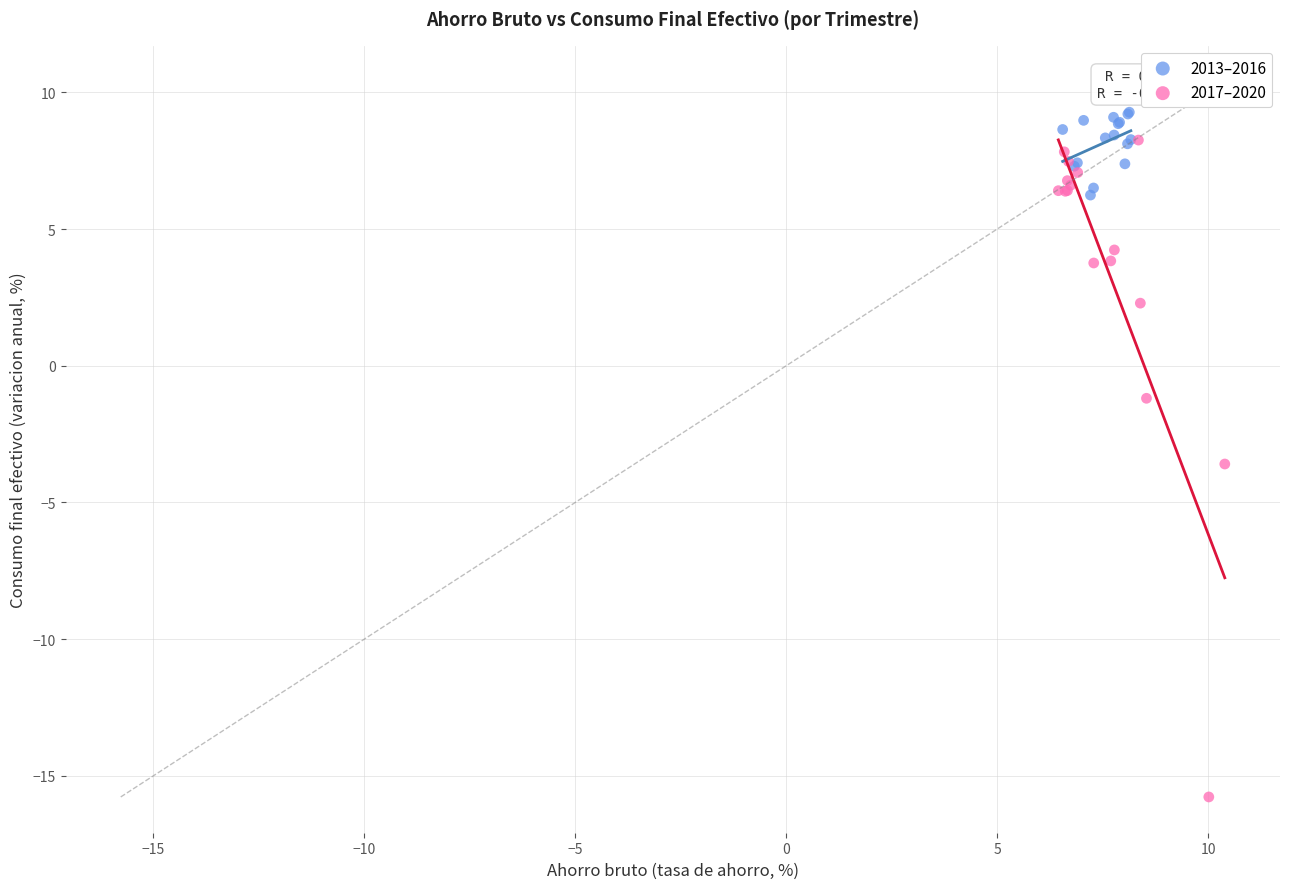

Which series reaches the minimum Y coordinate?

2017–2020